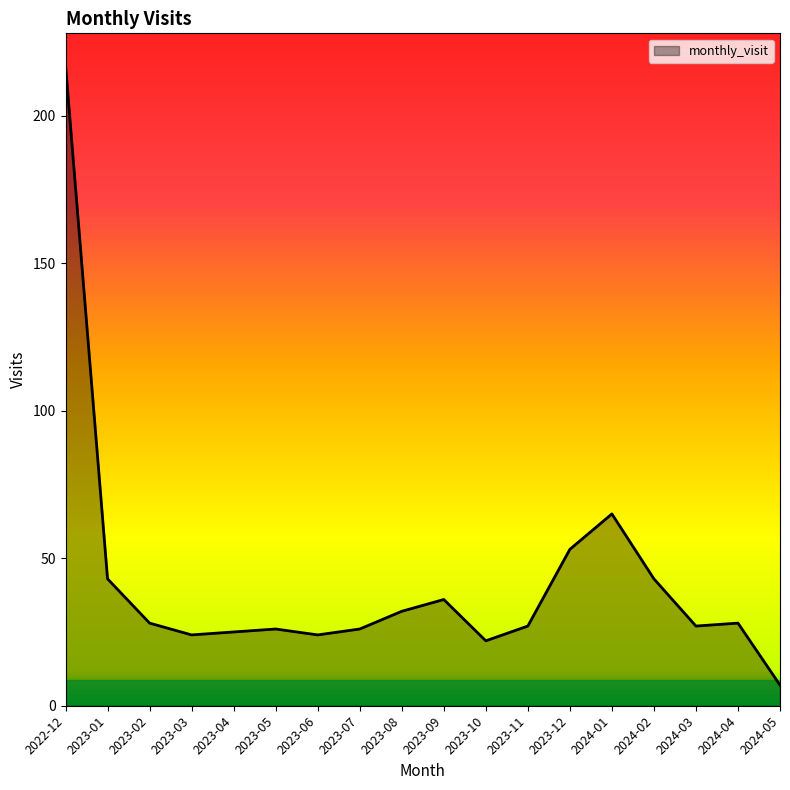

What position from the right is 2023-12?

6